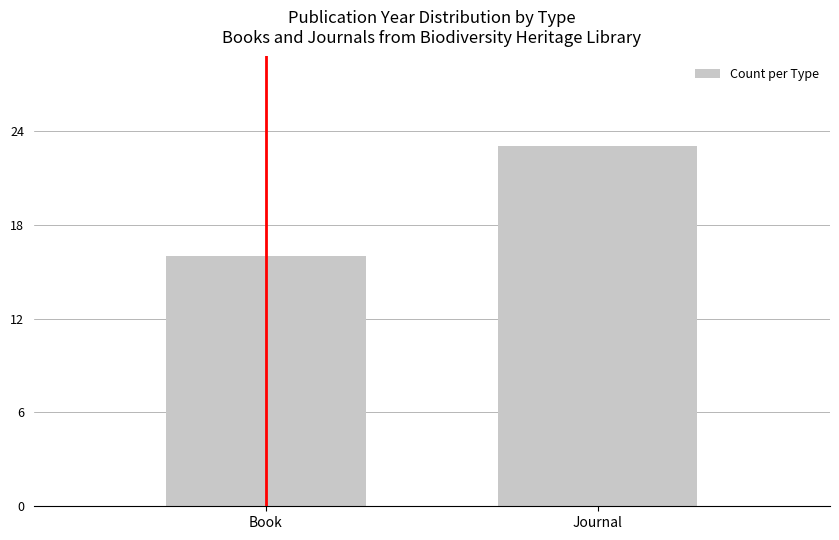

Is it true that the value at Journal is 23?

True